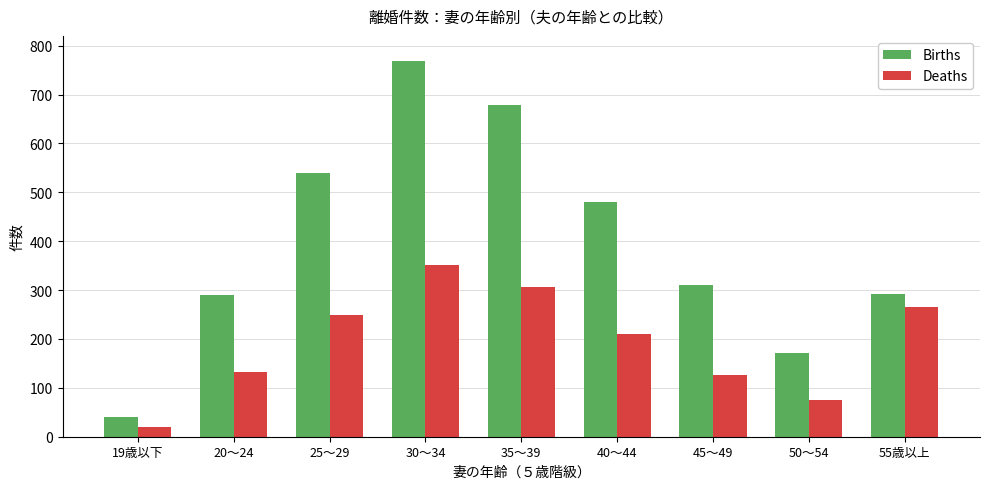

How many data points does each series have?

9